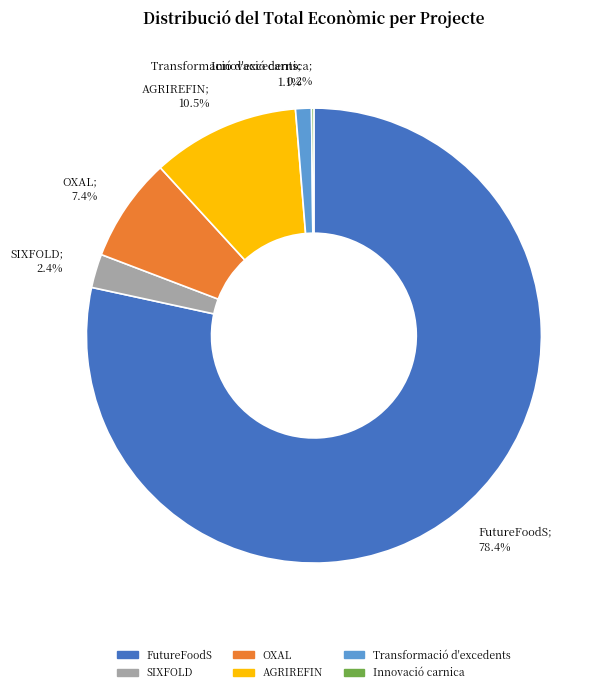

To the nearest percent, what is the difference between the largest and smallest slice percentages?

78%